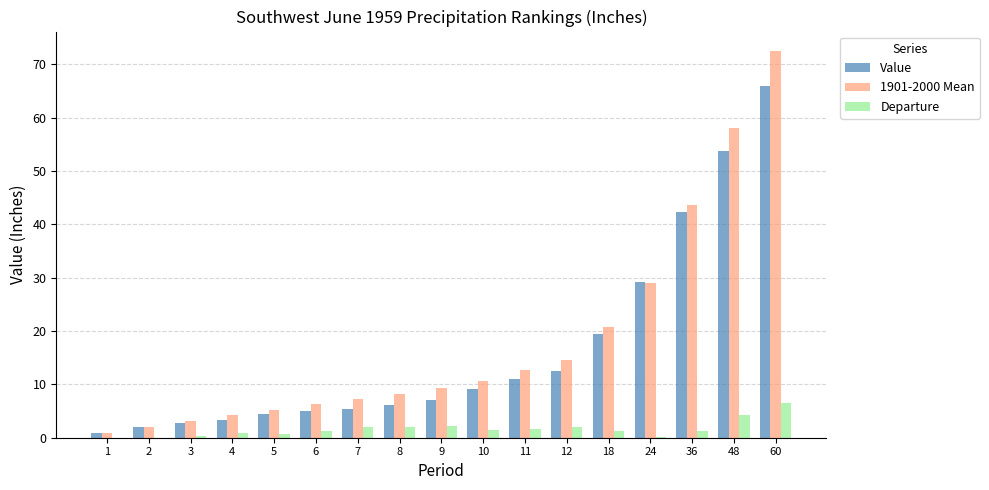

True or false: Value has a value of 17.5 at 11.

False